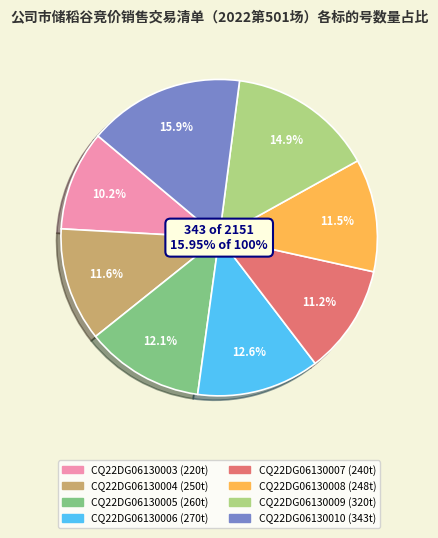

Combined, do CQ22DG06130008 and CQ22DG06130006 account for over 50%?

No